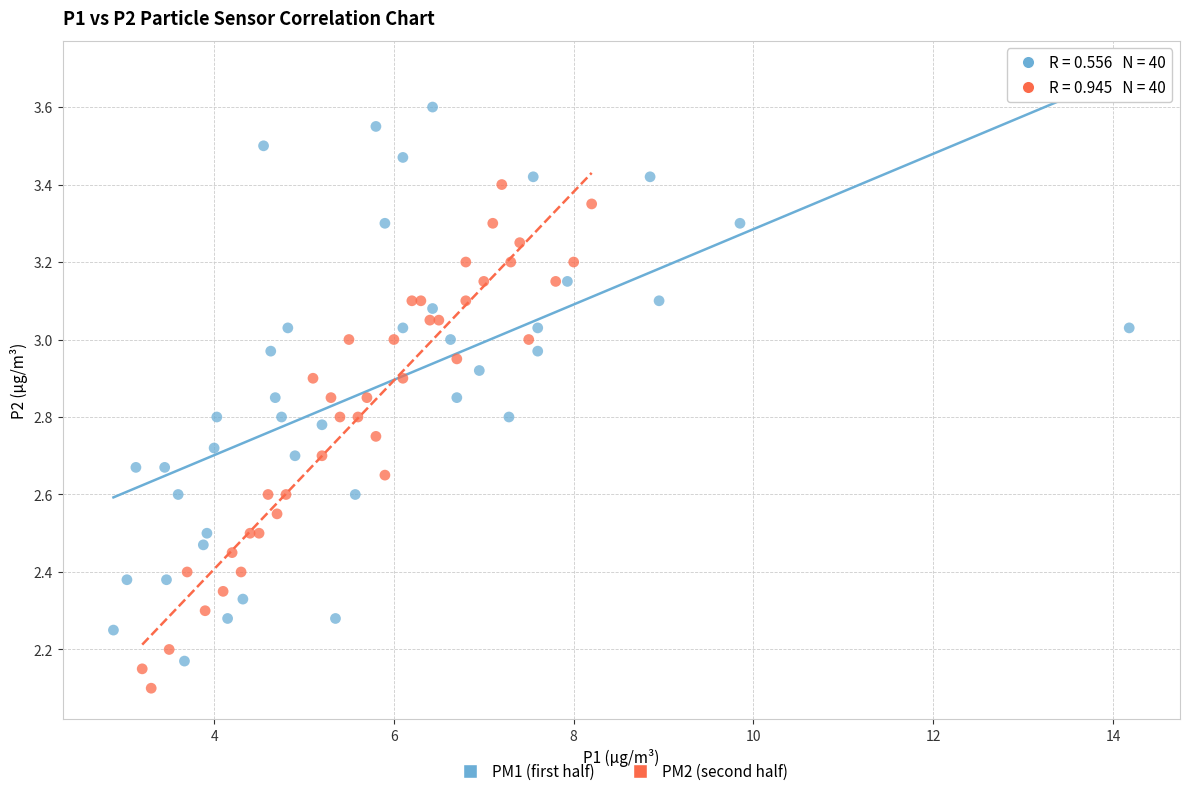

Which series contains the highest Y value?

PM1 (first half)